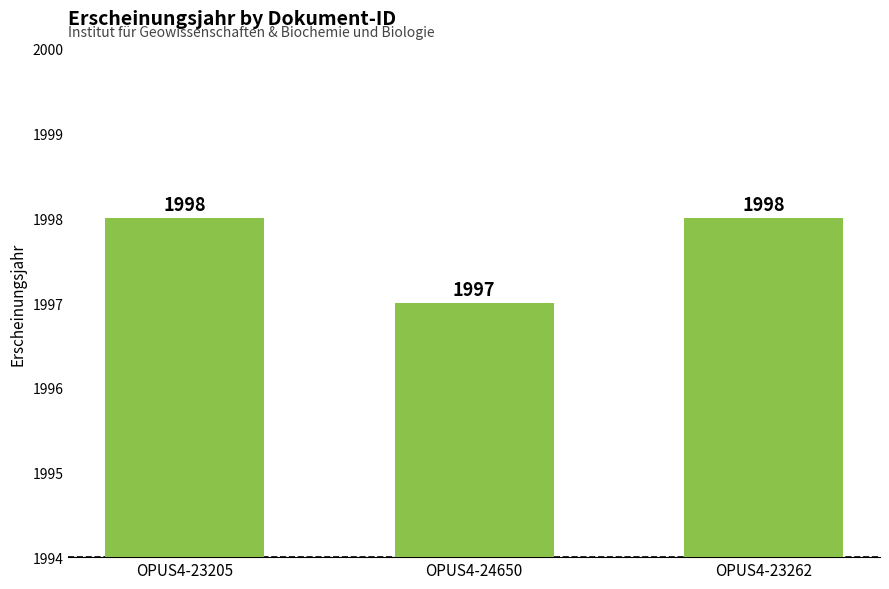

What is the ratio of the value at OPUS4-23262 to the value at OPUS4-24650?

1.0